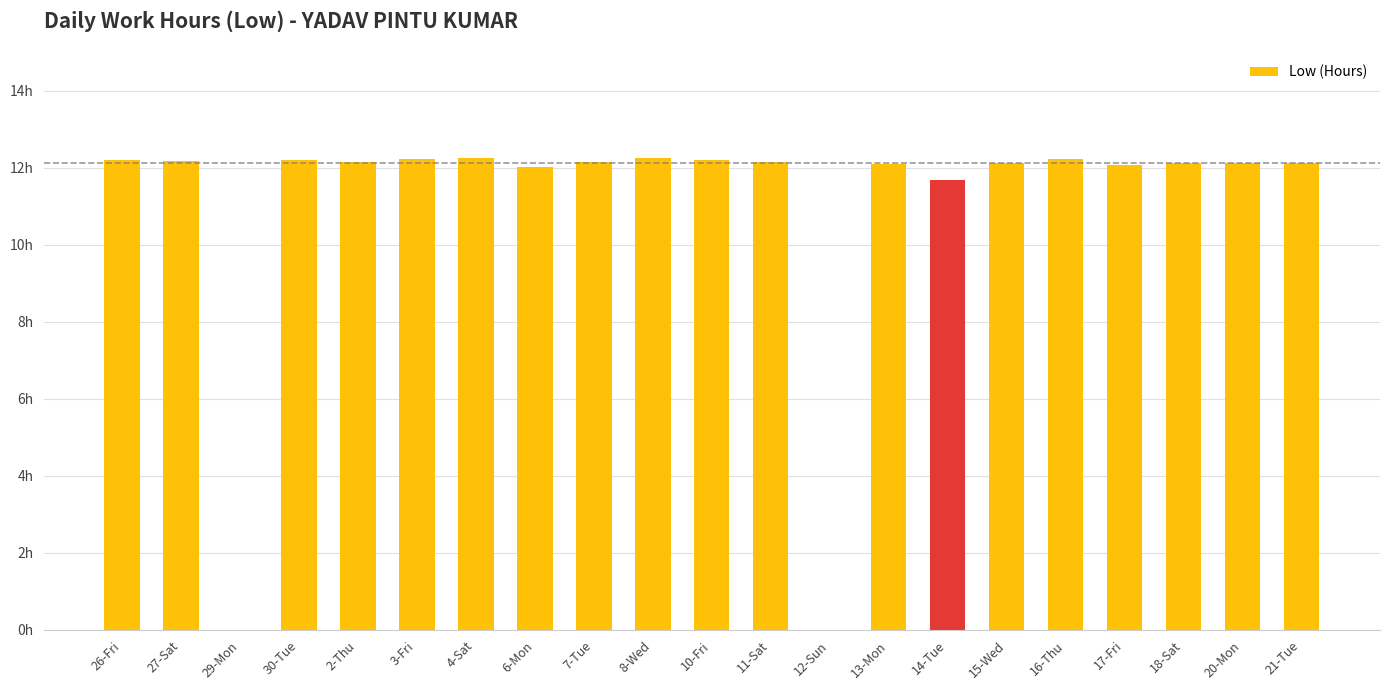

What is the difference between the maximum and minimum values?

12.3